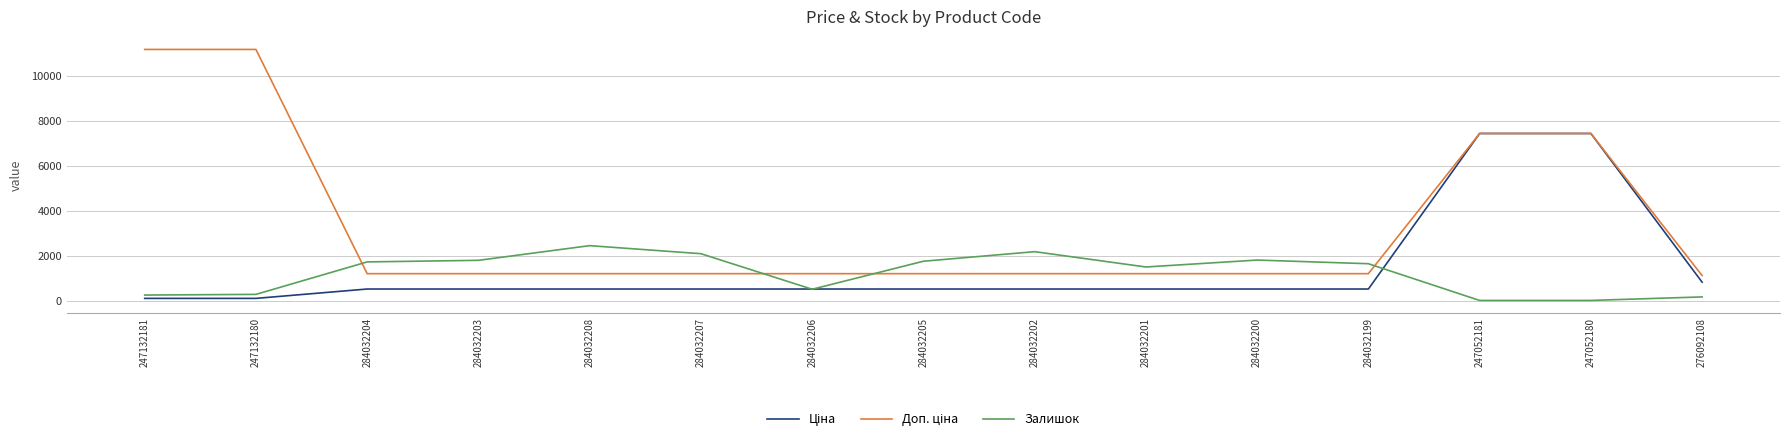

The Залишок series shows 1508.0 at 284032201. True or false?

True